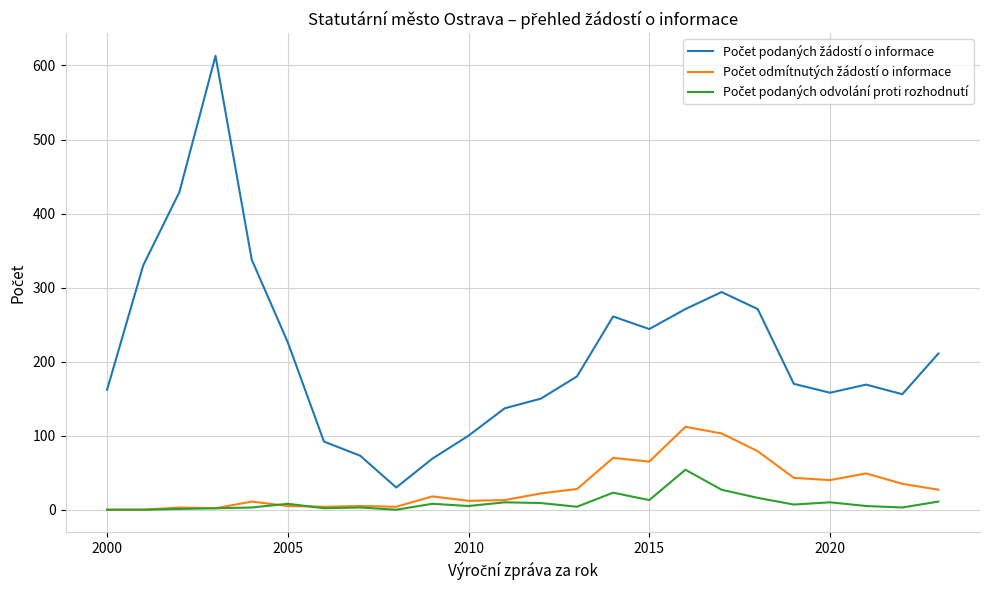

What is the maximum value shown in the chart?

613